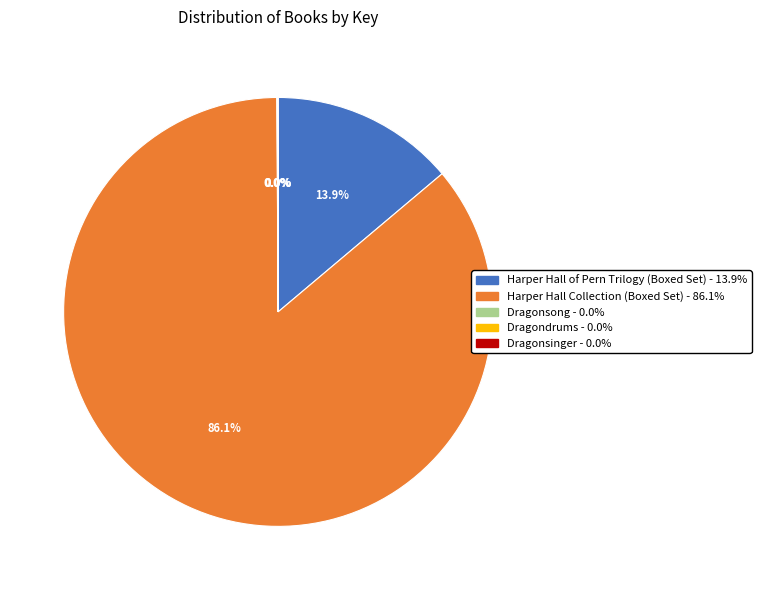

Which category has the biggest portion of the pie?

Harper Hall Collection (Boxed Set)